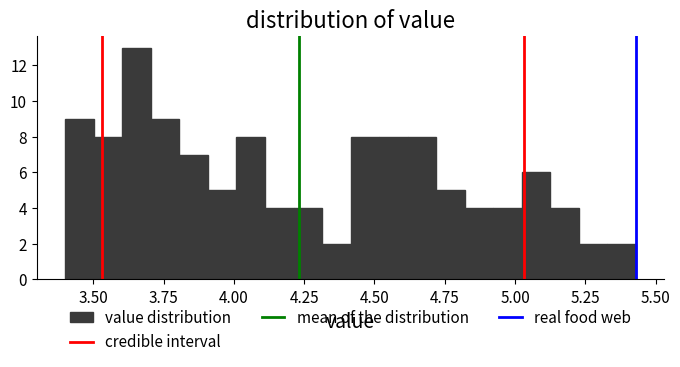

Around what value on the x-axis is the tallest bar? Give the approximate position of its centre, as read against the axis.

3.65